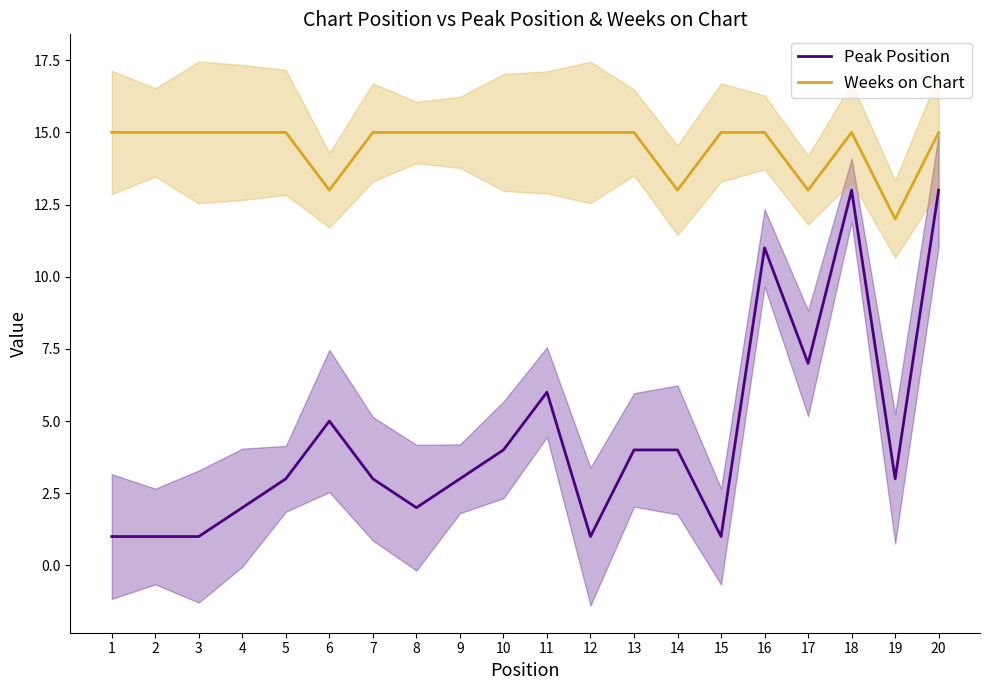

How many categories are shown in the chart?

20